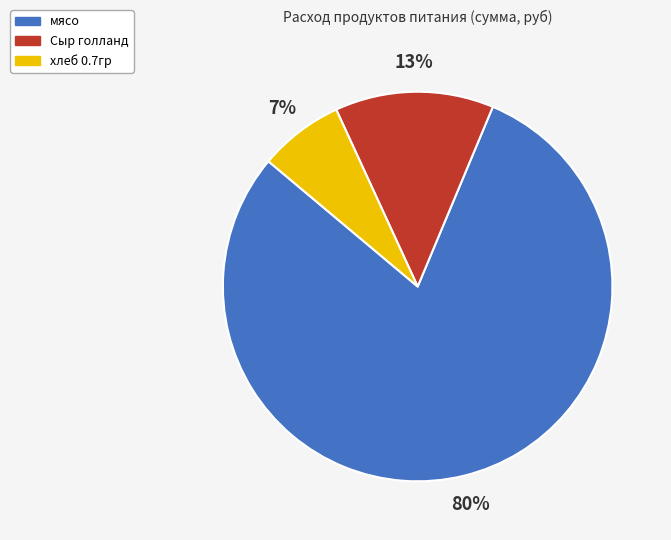

Is Сыр голланд the majority of the pie?

No